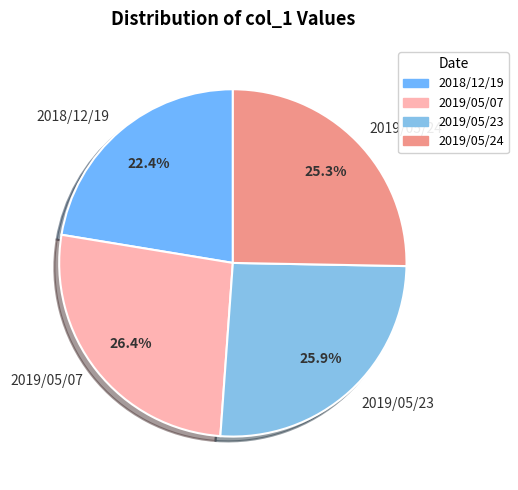

To the nearest percent, what is the difference between the 2019/05/07 and 2019/05/24 slice percentages?

1%